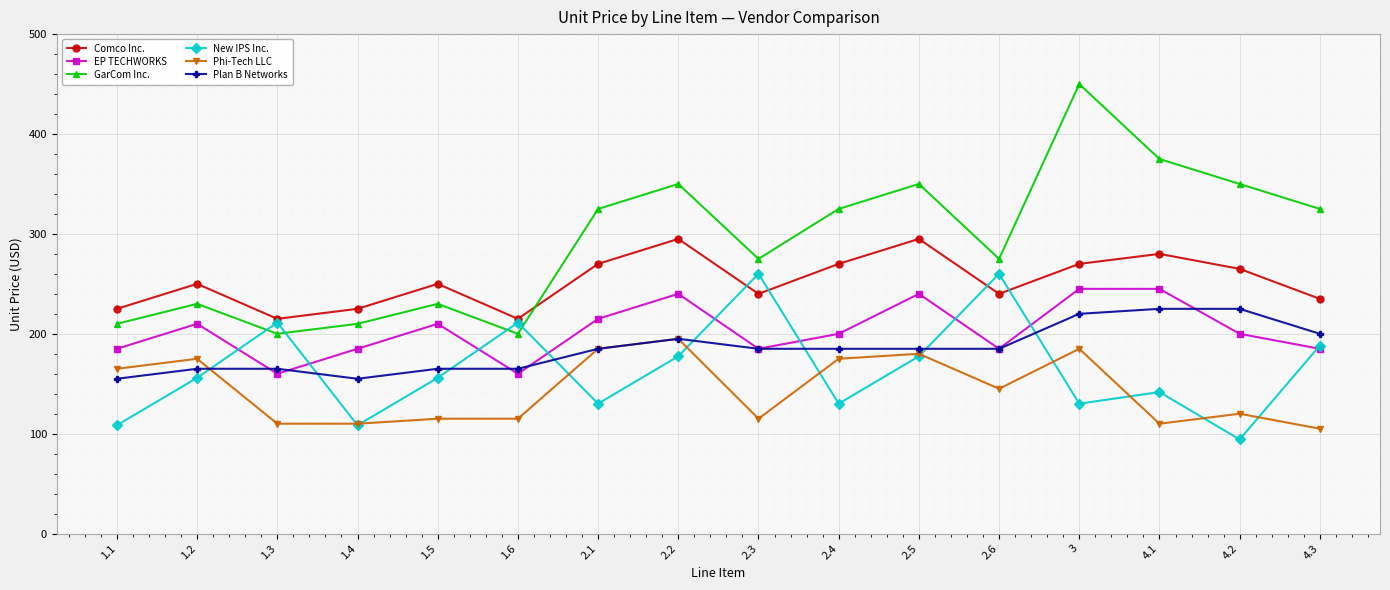

Where do Plan B Networks and EP TECHWORKS first cross each other?

1.2 and 1.3